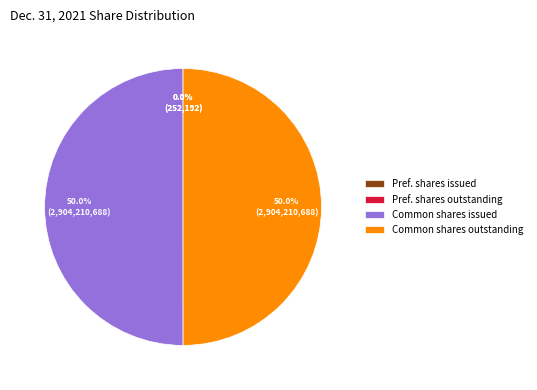

What portion of the pie excludes Common shares outstanding?

50.0%